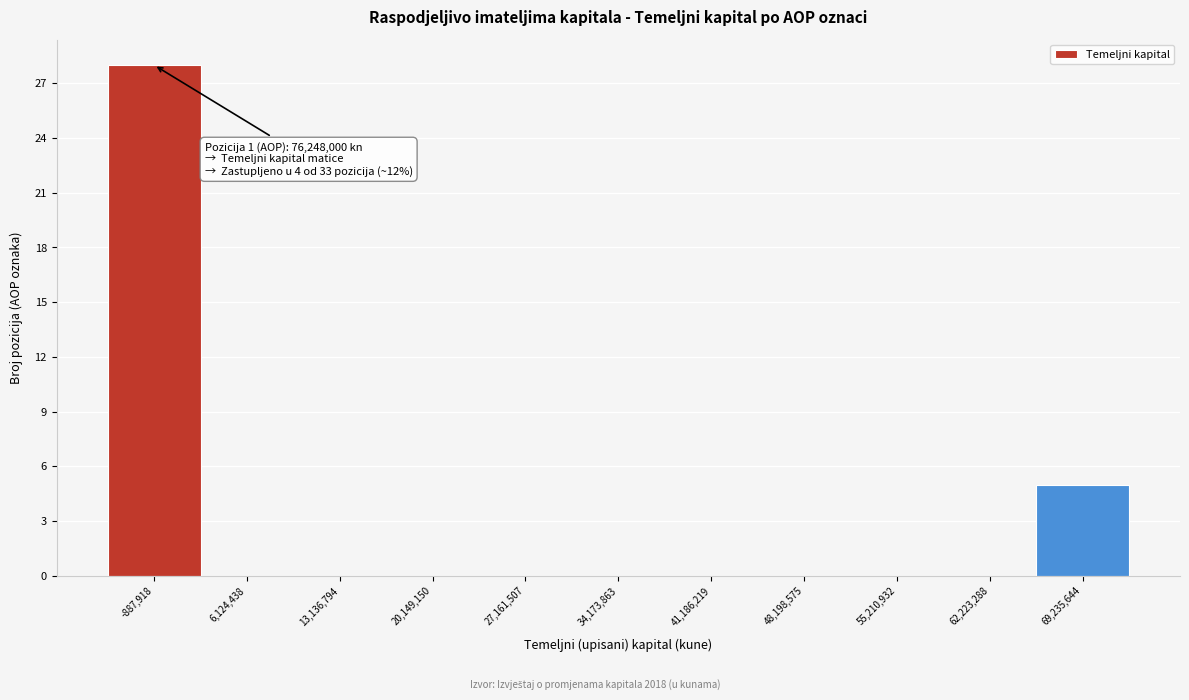

Reading left to right, transcribe all the data shown in this chart.

-887,918=28	6,124,438=0	13,136,794=0	20,149,150=0	27,161,507=0	34,173,863=0	41,186,219=0	48,198,575=0	55,210,932=0	62,223,288=0	69,235,644=5